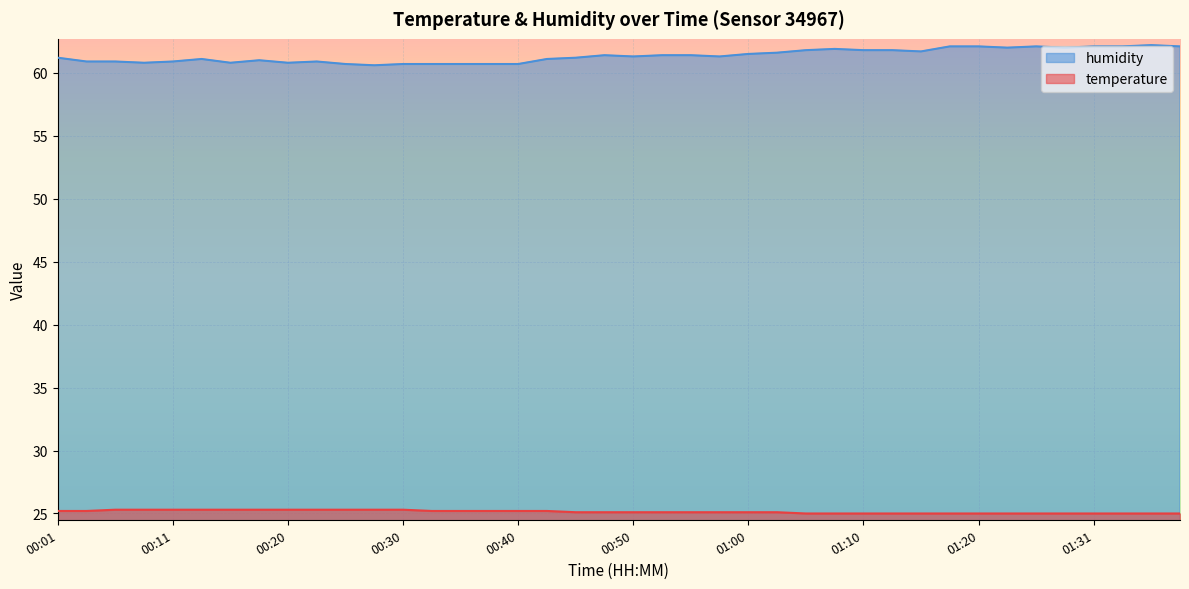

At which category is the sum across all series the highest?

01:36